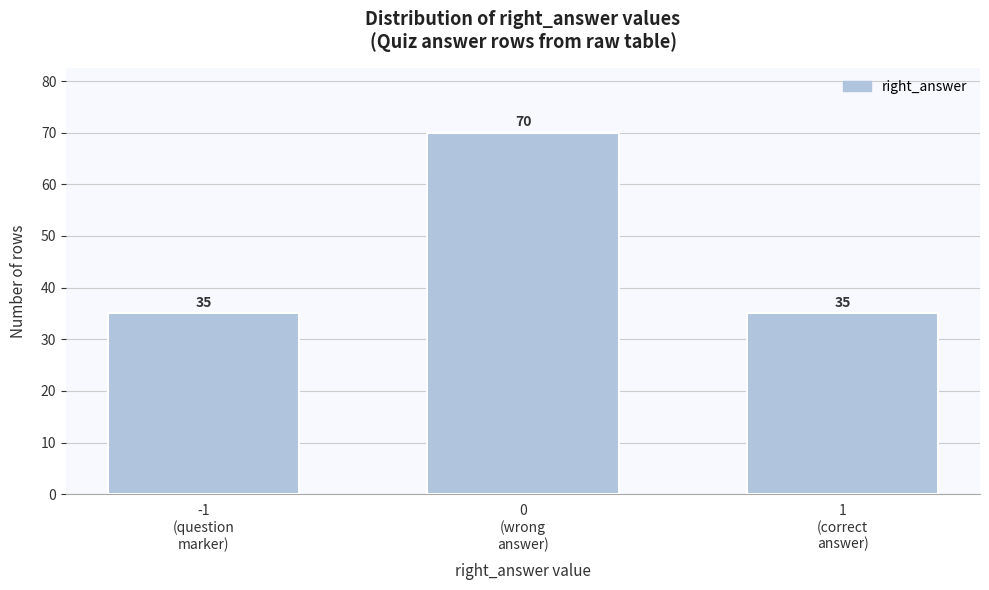

Reading left to right, transcribe all the data shown in this chart.

35	70	35